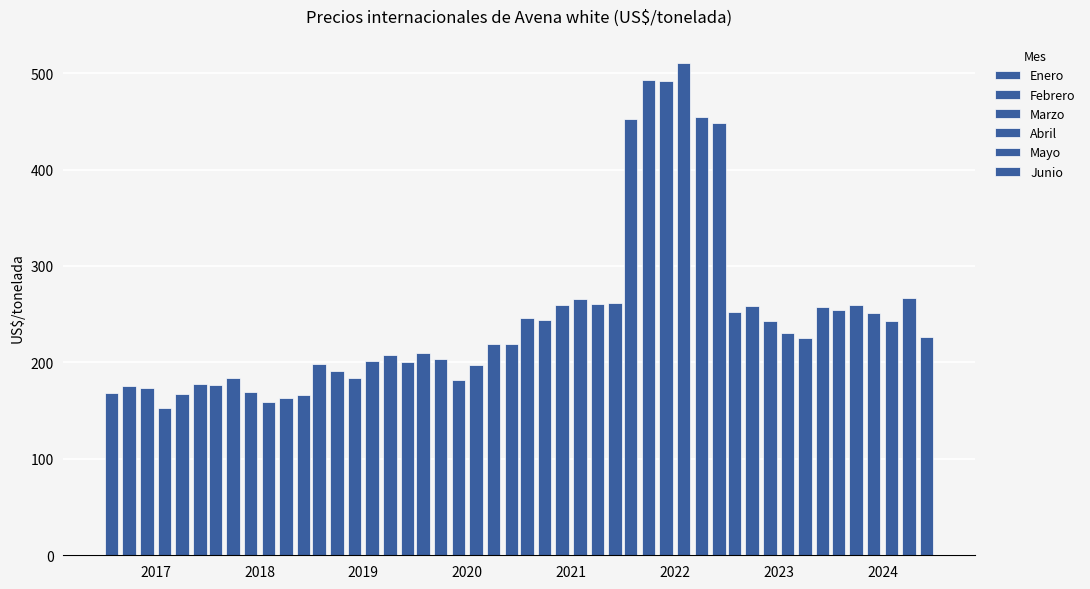

What is the value of the Febrero bar at the 1st from the left?

175.3